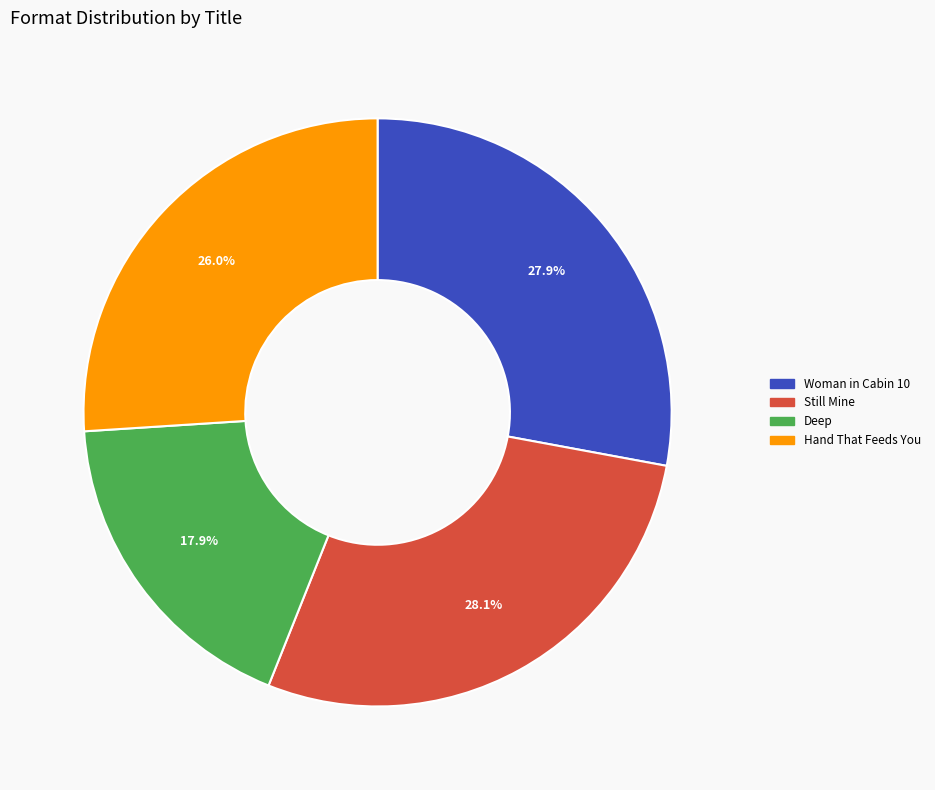

To the nearest percent, what is the difference between the largest and smallest slice percentages?

10%